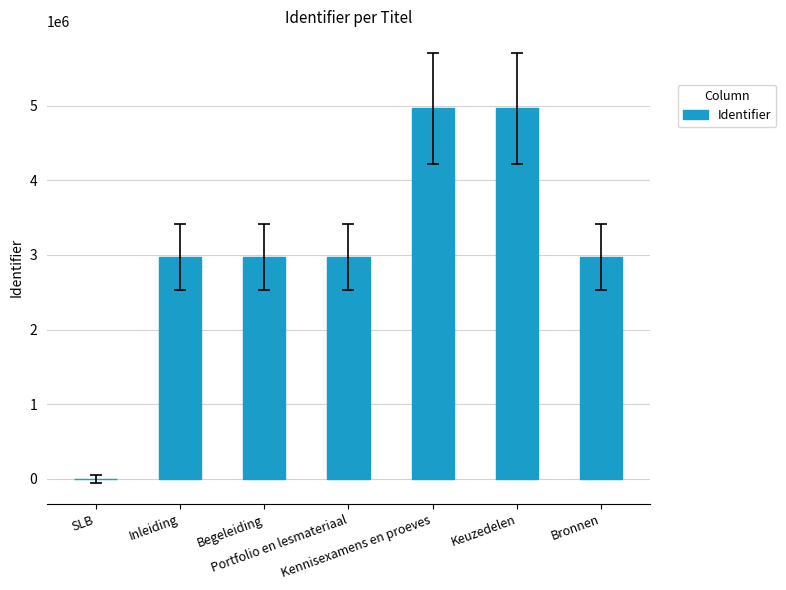

What is the sum of all values?

21811956